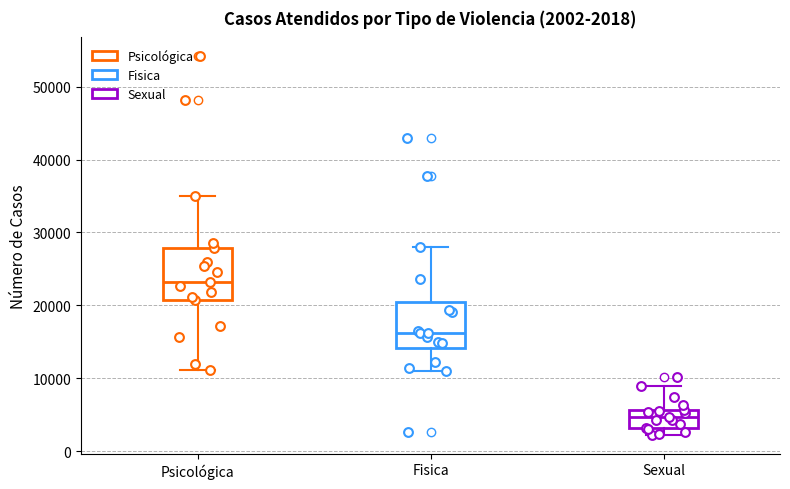

Which box has the lowest median line?

Sexual